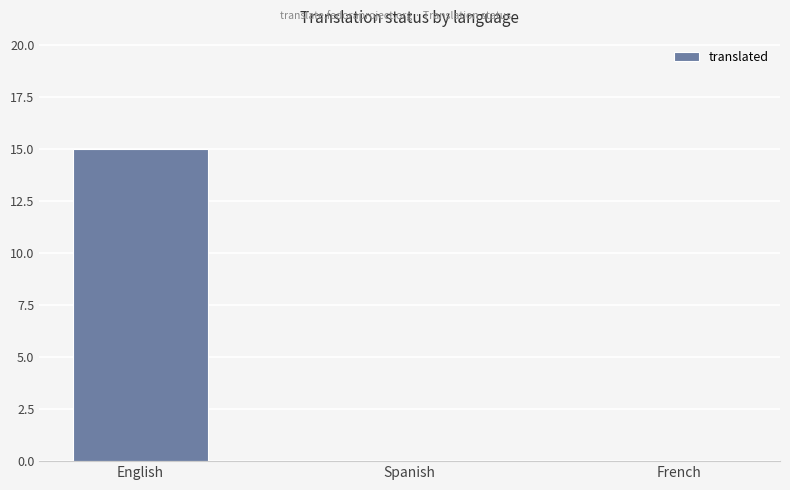

What is the average value?

5